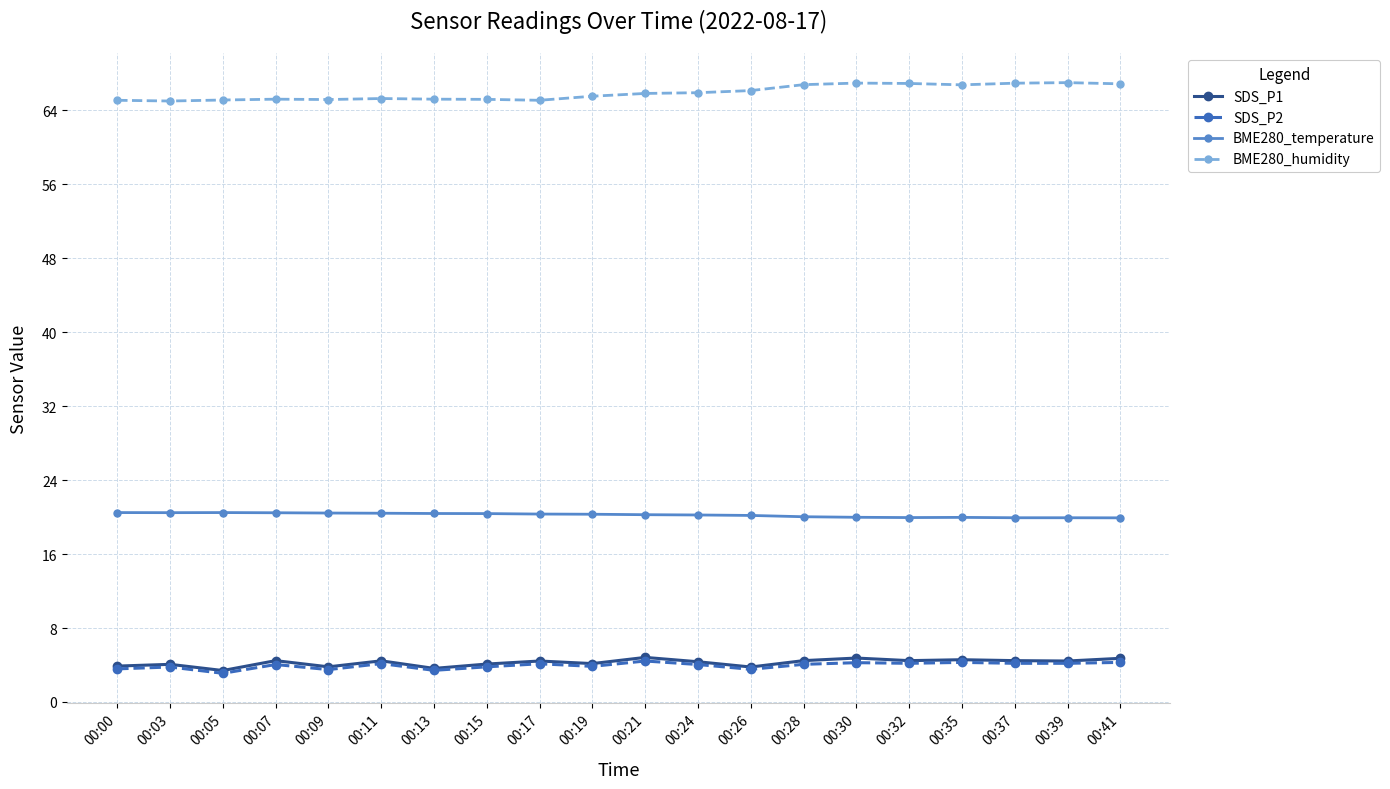

What is the sum of the BME280_humidity values at 00:39 and 00:35?

133.8